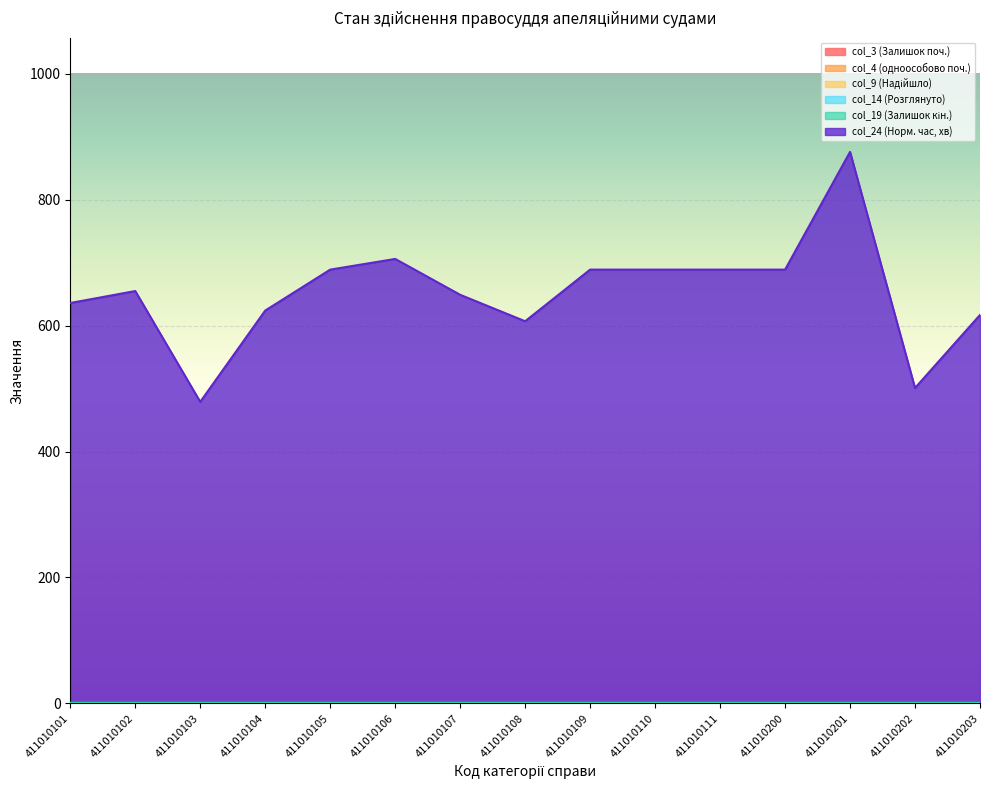

What is the total value across all series at 411010202?

501